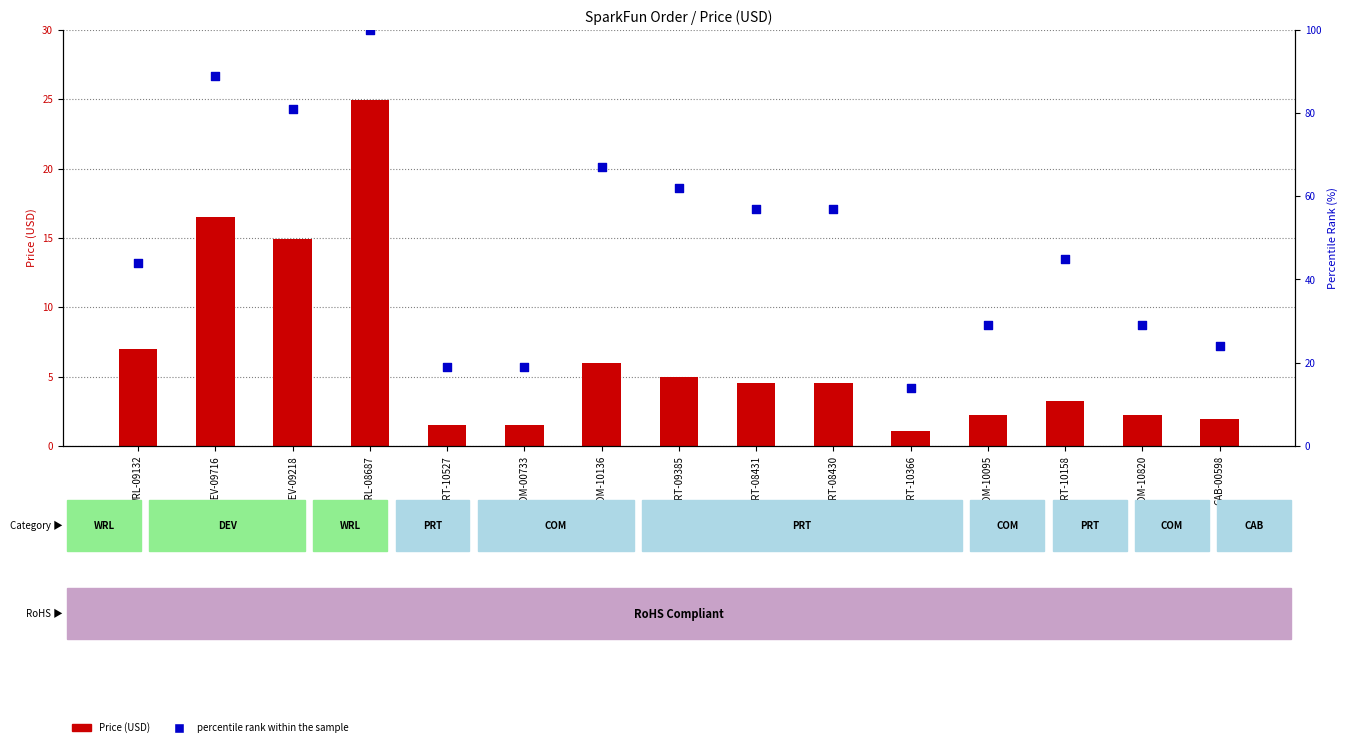

Is the value of percentile rank within the sample at COM-10095 greater than the value of Price (USD) at WRL-08687?

Yes